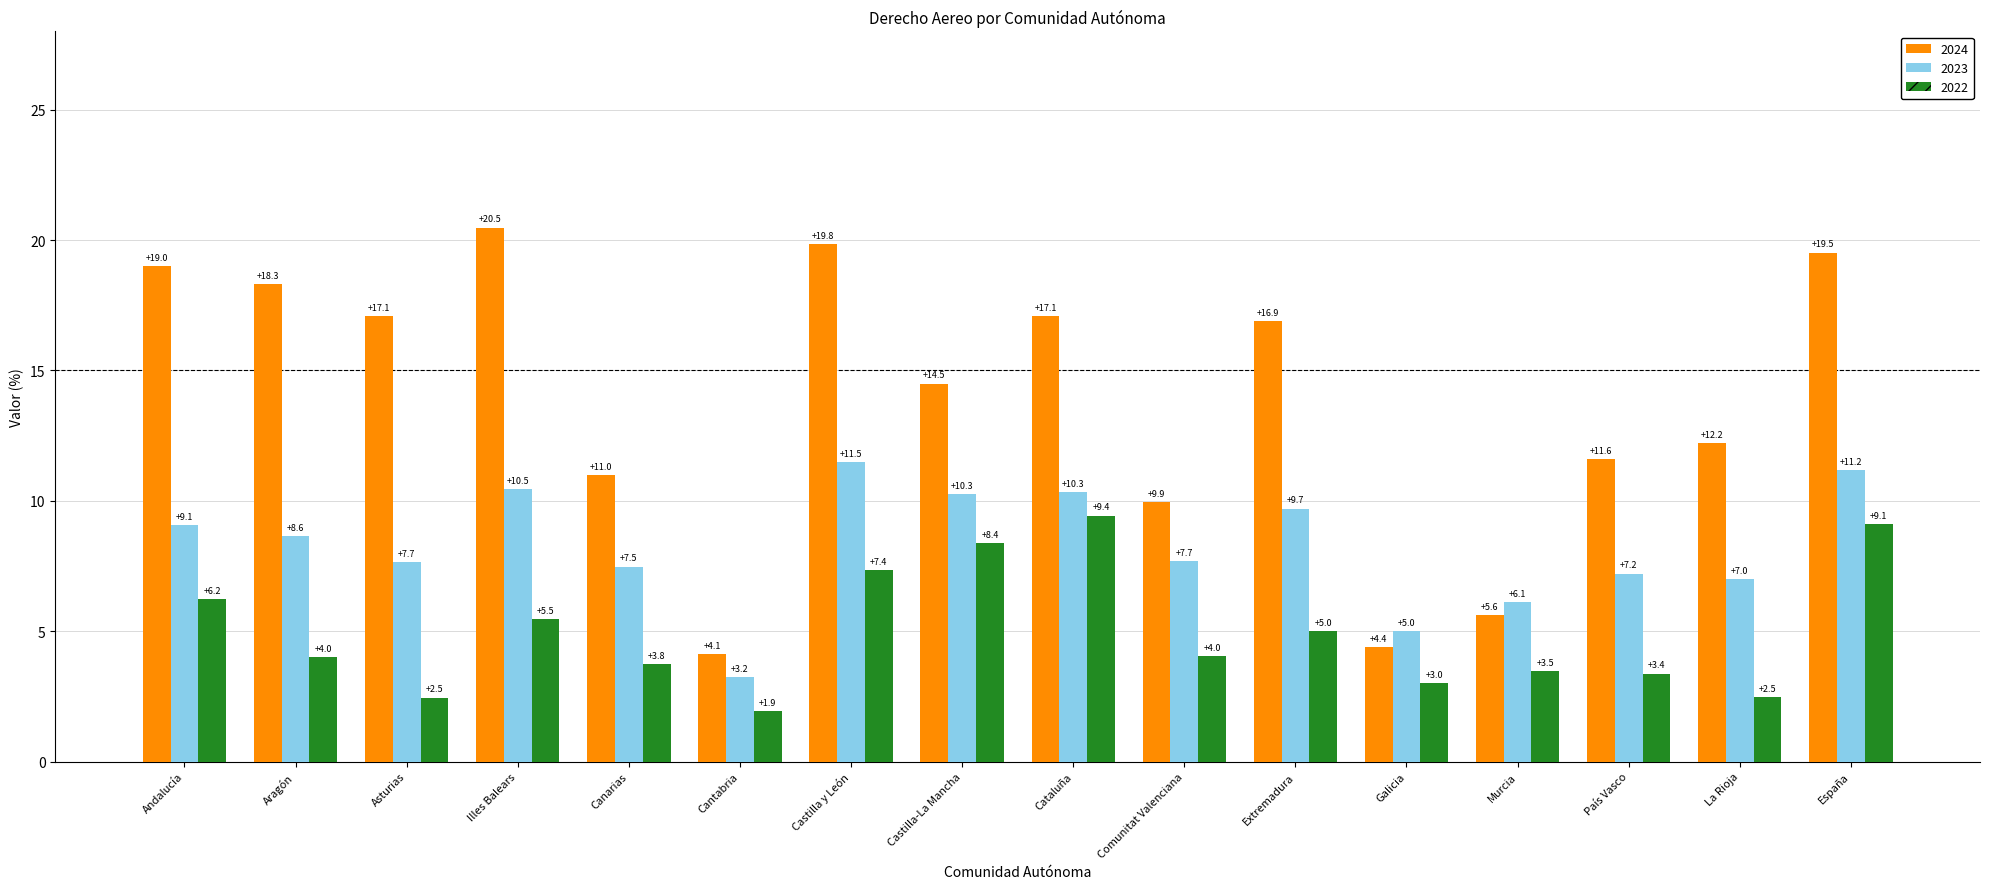

Between Murcia and País Vasco, which series saw the biggest shift?

2024